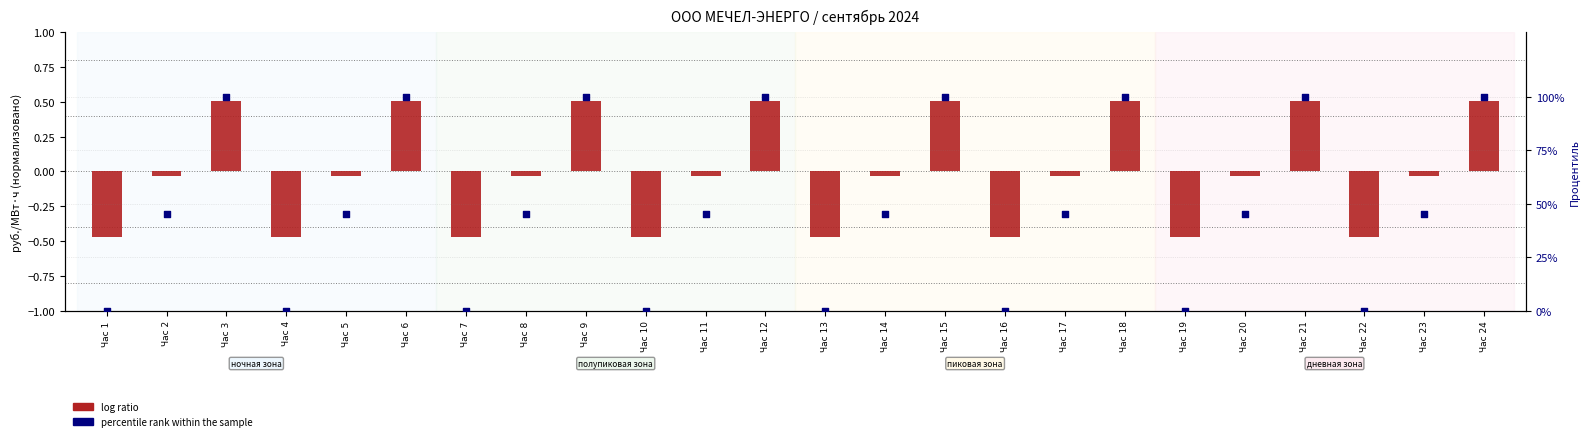

Which series has the widest spread of Y values?

percentile rank within the sample